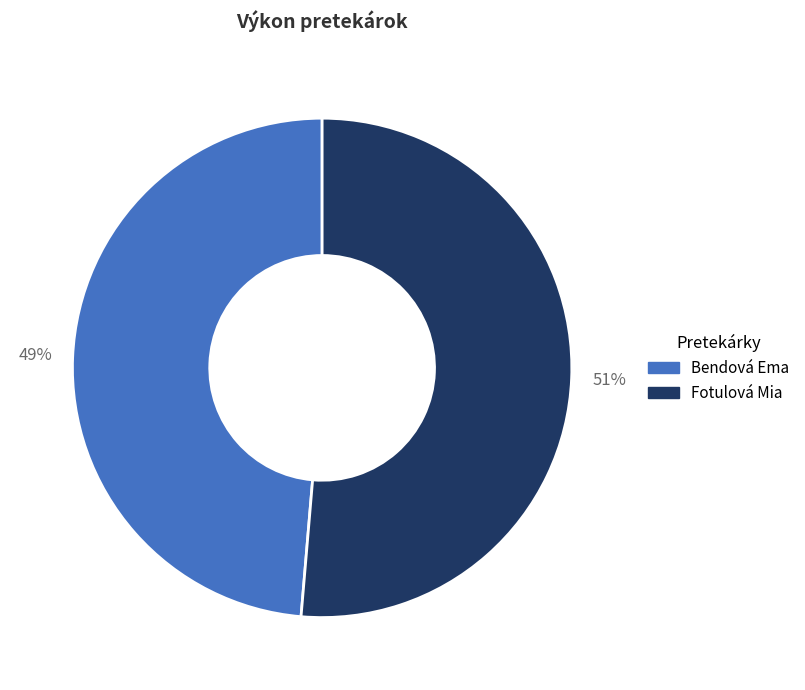

Does Bendová Ema represent more than half of the total?

No